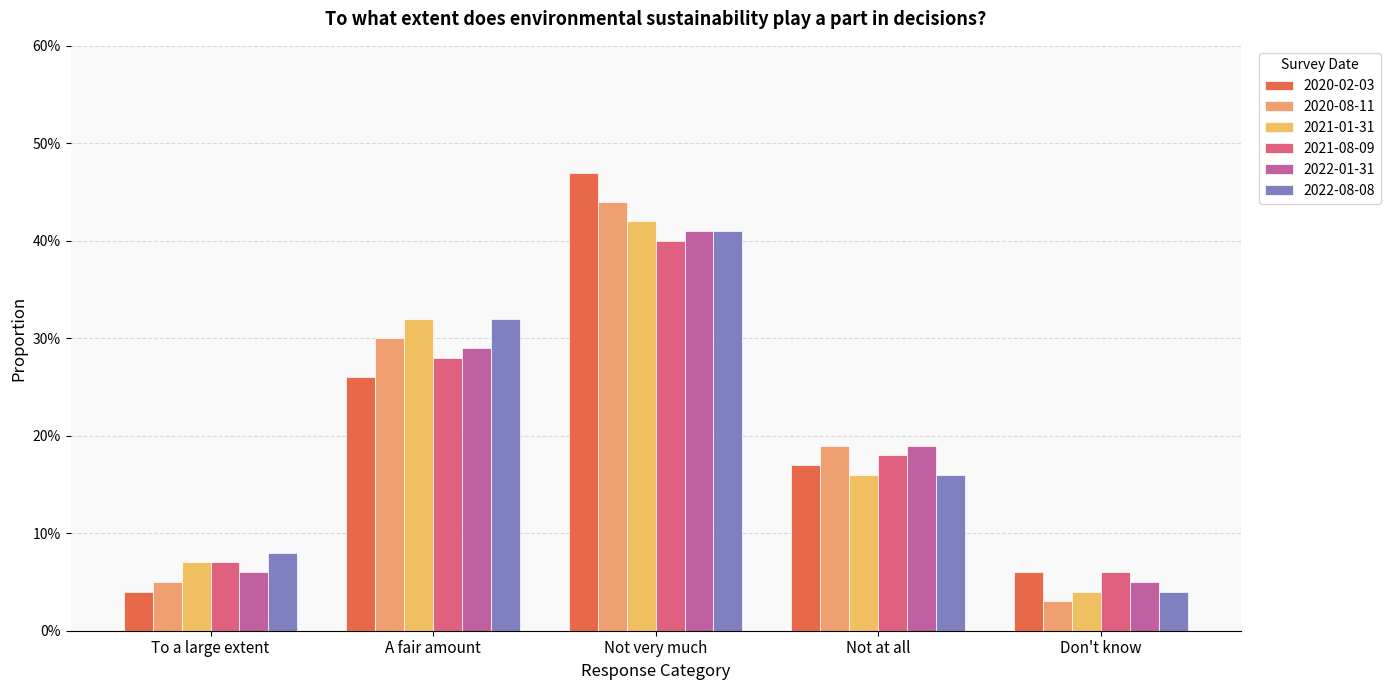

Which category has the lowest value in the 2021-01-31 series?

Don't know